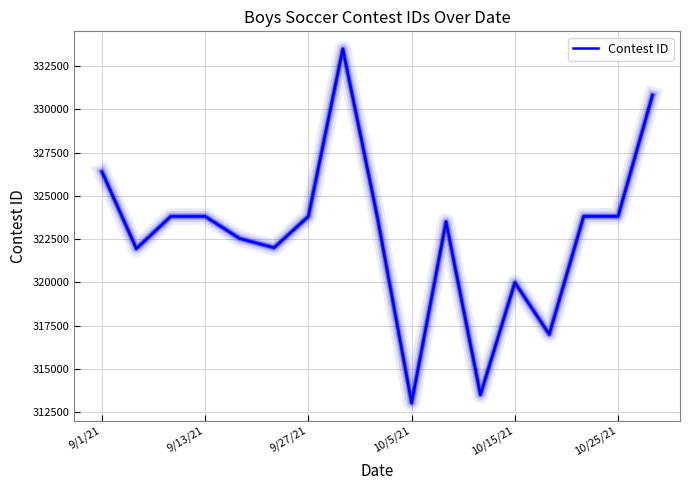

What is the greatest value displayed?

333481